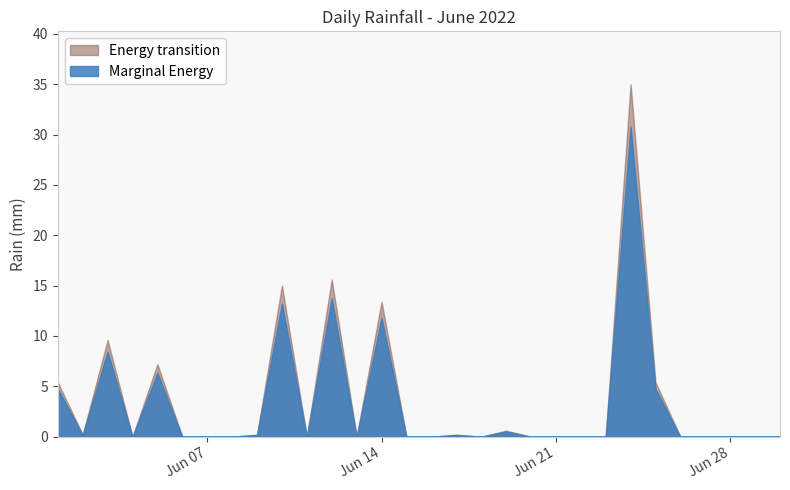

At which category does the data reach its first local peak?

2022-06-03